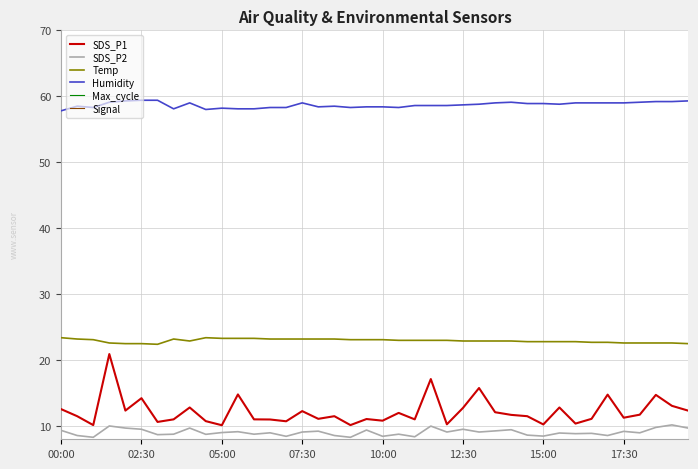

True or false: SDS_P2 has a value of 9.3 at 27.

True